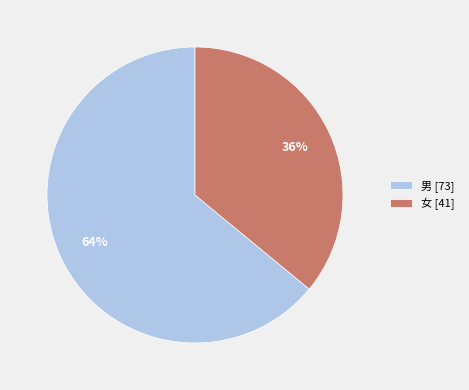

How many slices are in this pie chart?

2